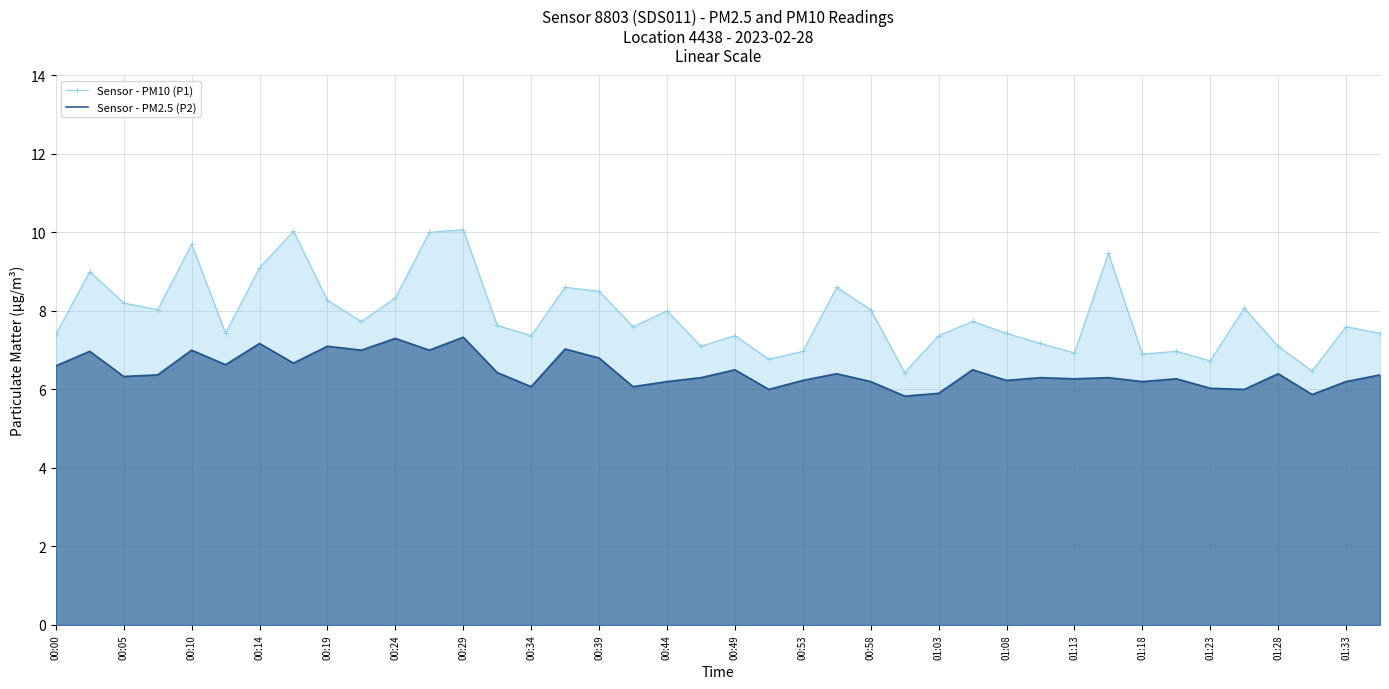

Is the value of Sensor - PM2.5 (P2) at 00:00 greater than the value of Sensor - PM10 (P1) at 00:14?

No